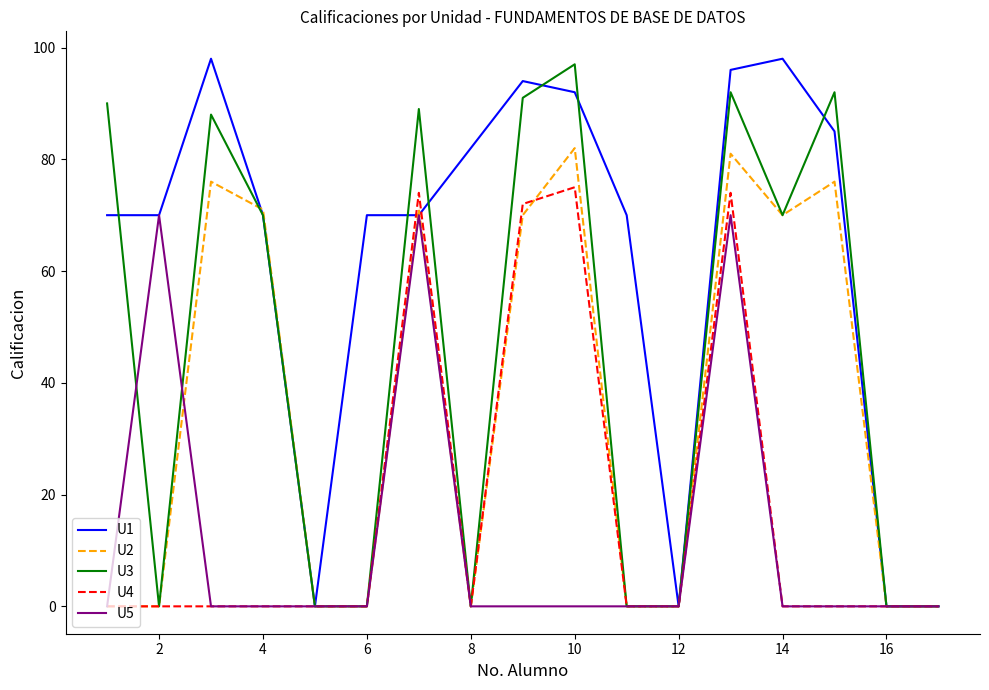

Reading left to right, transcribe all the data shown in this chart.

U1: 70	70	98	70	0	70	70	82	94	92	70	0	96	98	85	0	0
U2: 0	0	76	71	0	0	71	0	70	82	0	0	81	70	76	0	0
U3: 90	0	88	70	0	0	89	0	91	97	0	0	92	70	92	0	0
U4: 0	0	0	0	0	0	74	0	72	75	0	0	74	0	0	0	0
U5: 0	70	0	0	0	0	70	0	0	0	0	0	70	0	0	0	0